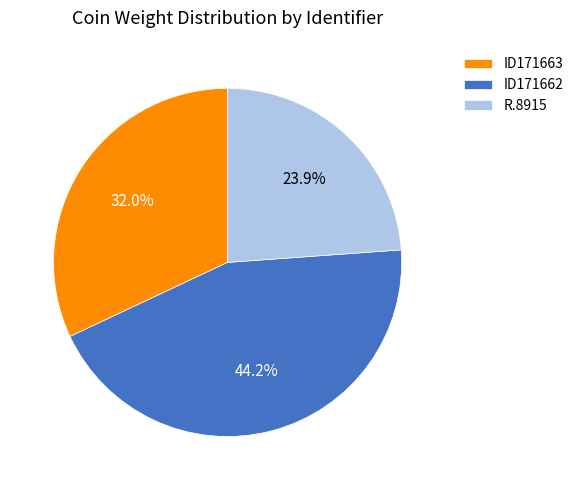

Which has a higher value, ID171662 or ID171663?

ID171662